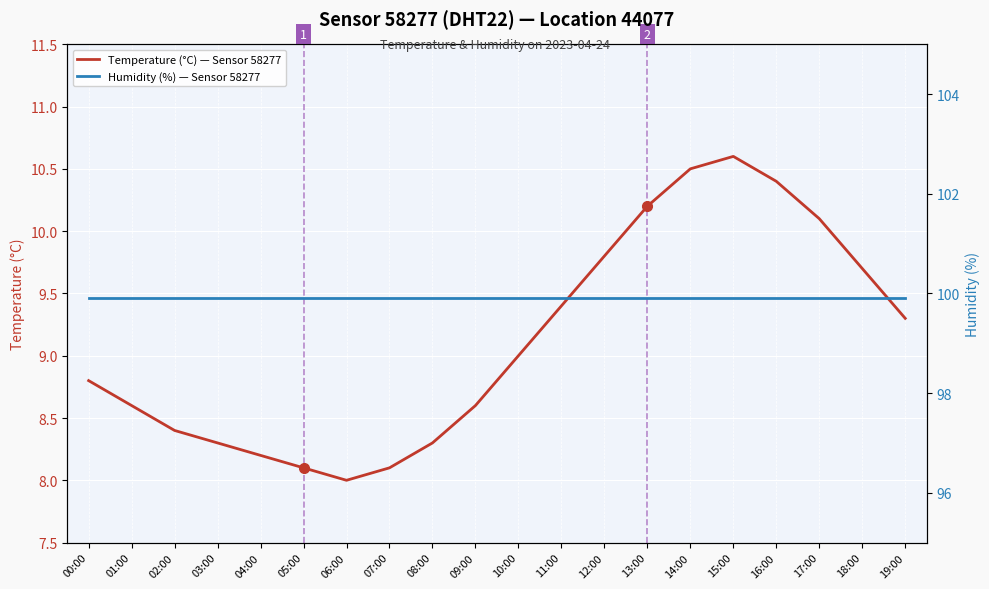

What is the highest value of the Temperature (°C) — Sensor 58277 series?

10.6